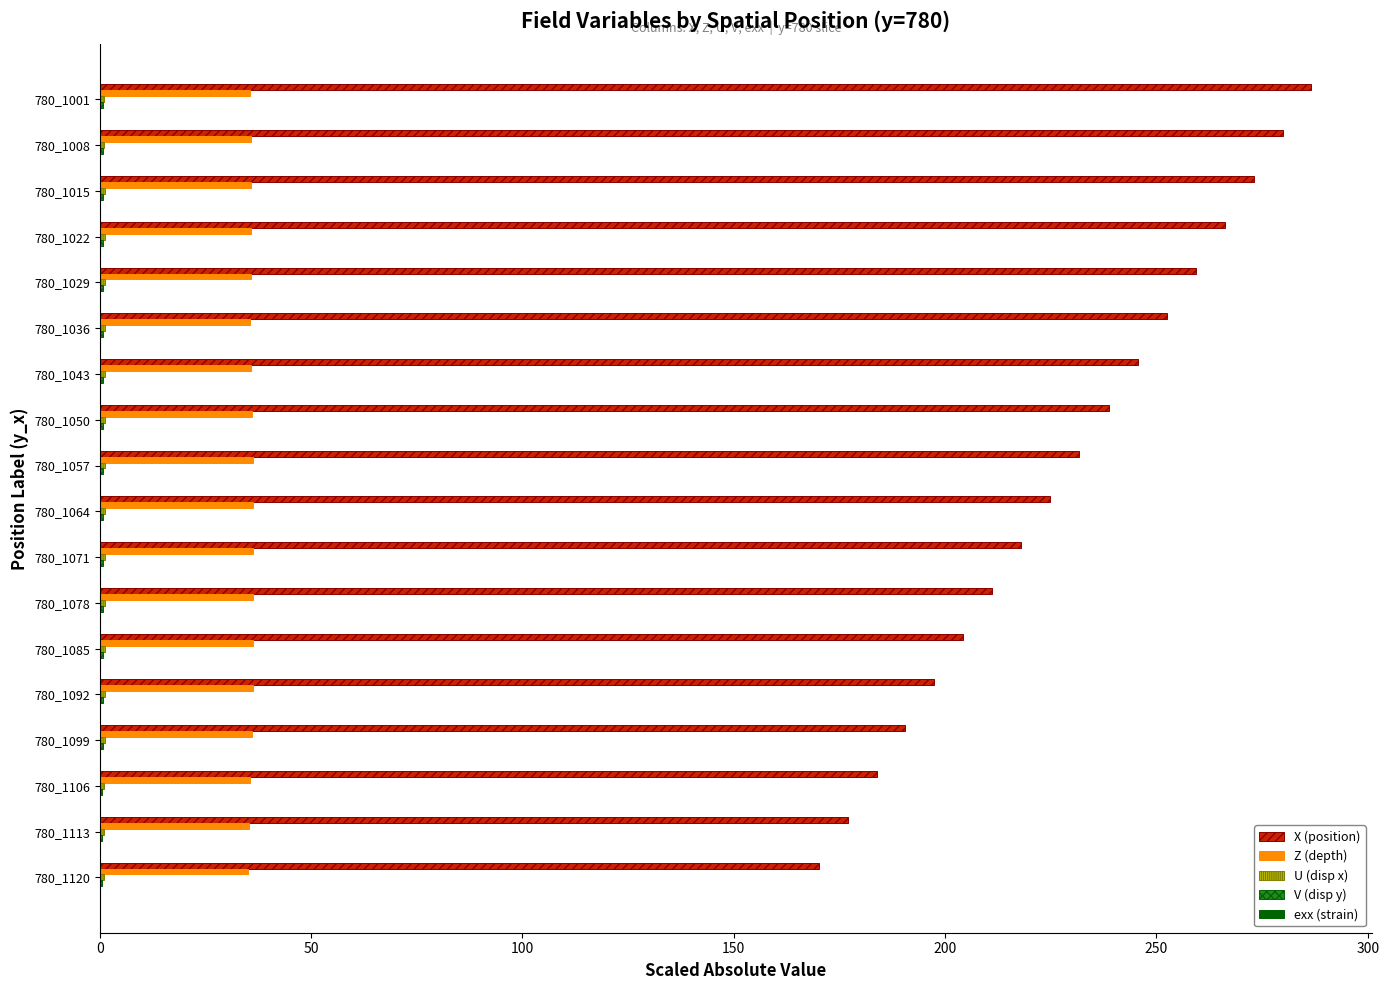

Which label corresponds to the largest value in the chart?

780_1001